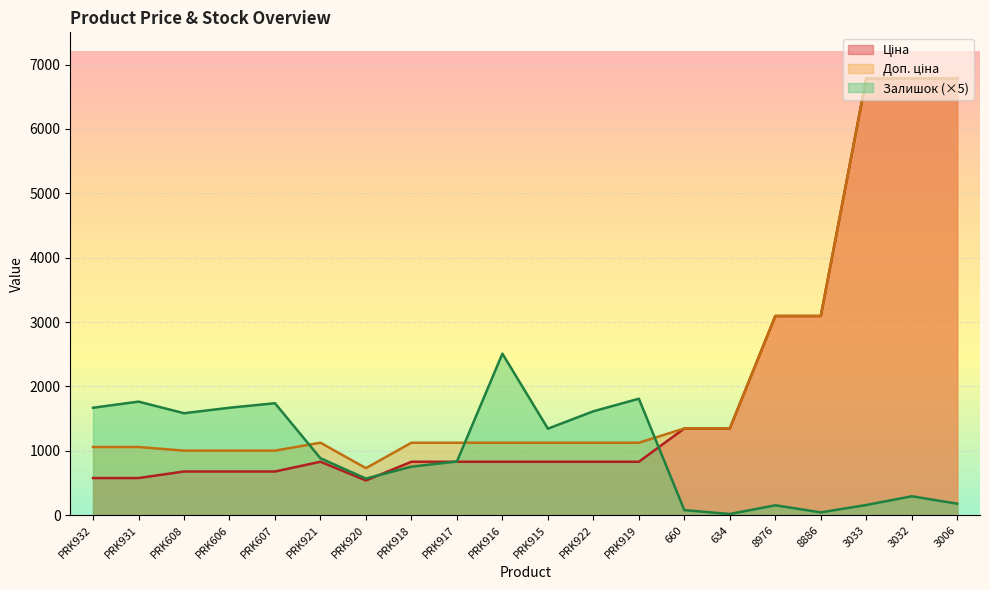

Where does the Залишок series first go above 885?

PRK932